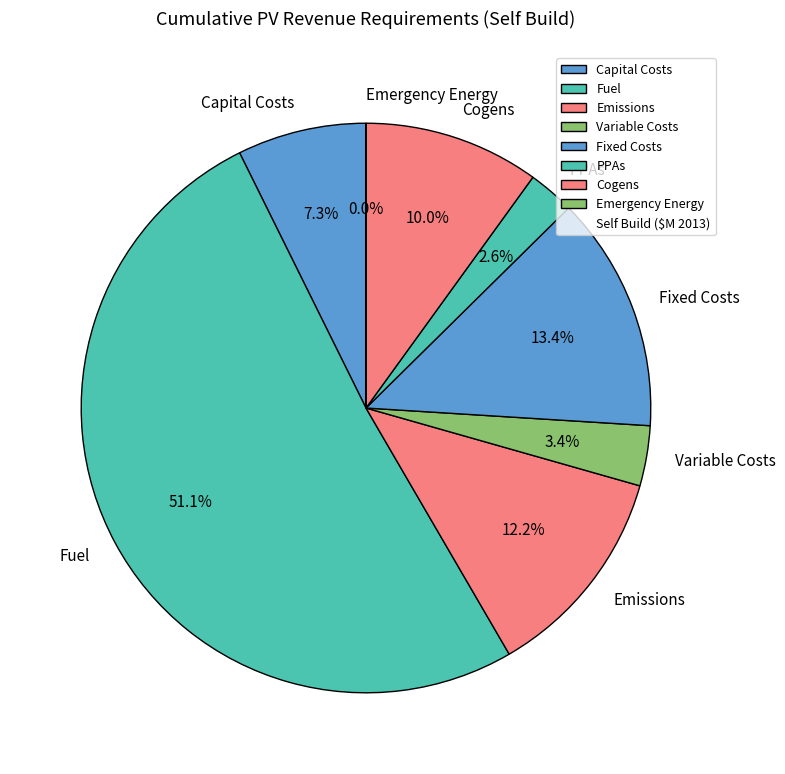

What is the largest slice in the pie chart?

Fuel